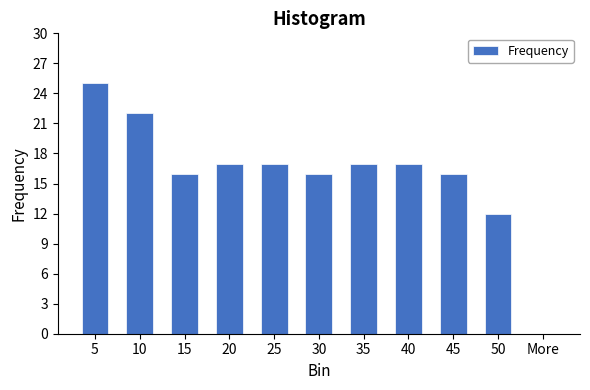

Reading left to right, transcribe all the data shown in this chart.

5=25	10=22	15=16	20=17	25=17	30=16	35=17	40=17	45=16	50=12	More=0